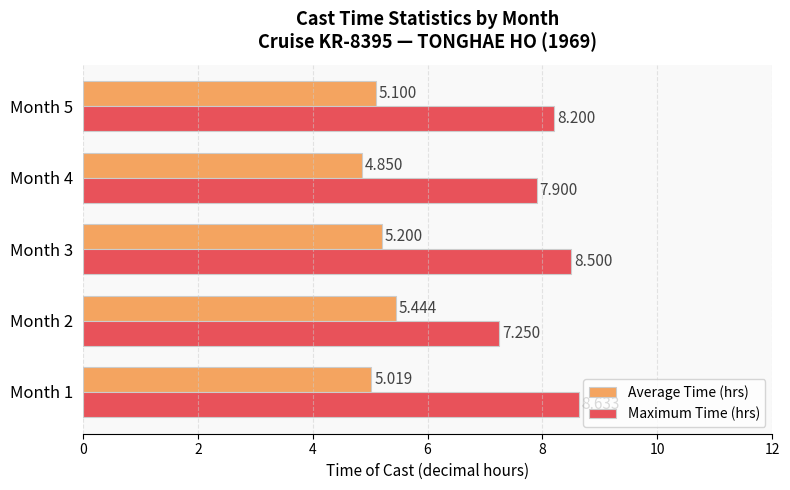

Which series has the largest total across all categories?

Maximum Time (hrs)